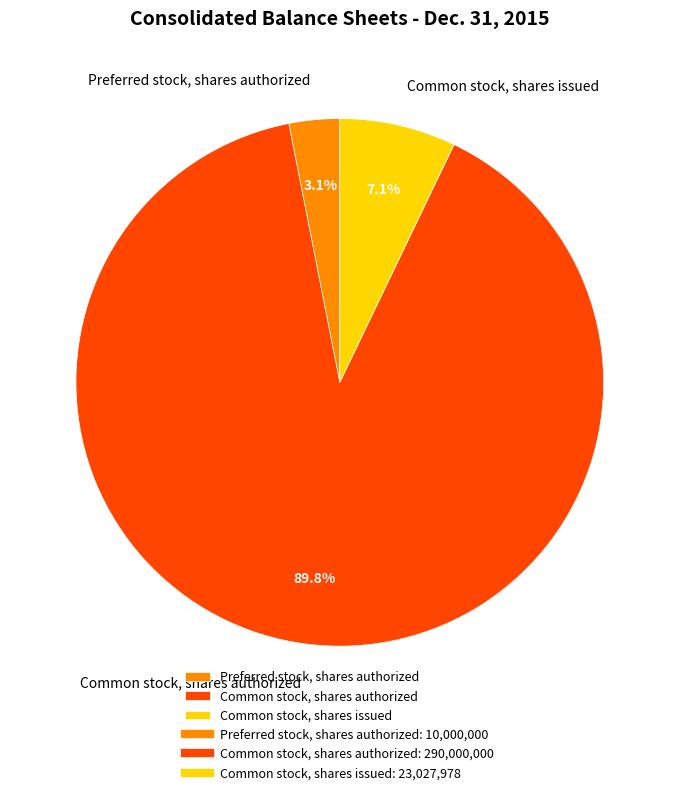

Is it true that Common stock, shares authorized is 90% of the pie?

True